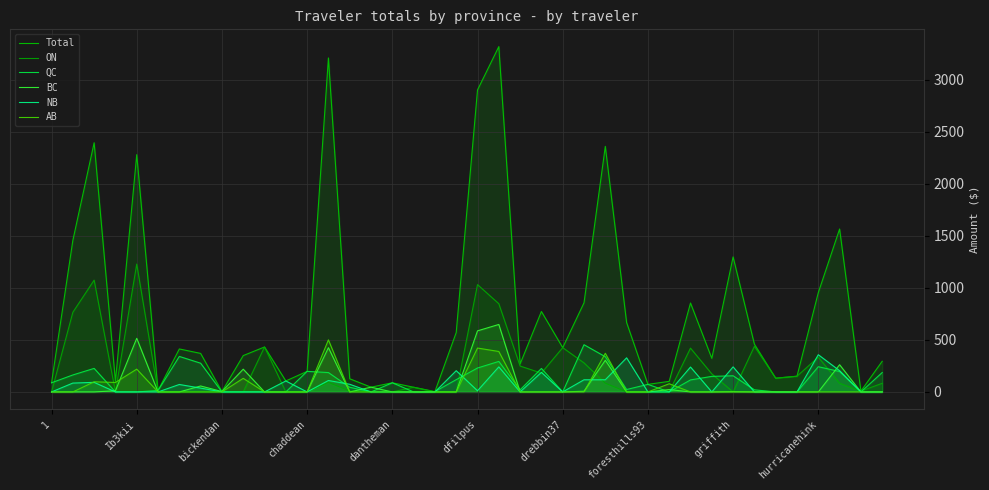

Reading left to right, what are all the values shown in this chart?

Total: 88.0	1456.9	2396.1	102.2	2281.6	14.0	413.3	370.5	3.9	349.6	432.4	105.5	197.9	3211.4	126.5	45.7	88.0	45.1	3.4	571.5	2903.7	3320.5	269.3	773.6	425.9	857.0	2361.3	667.5	72.9	101.7	855.0	323.1	1298.4	459.0	132.2	151.1	954.7	1566.8	8.1	294.7
ON: 0.0	765.7	1075.1	0.0	1229.7	0.0	0.0	0.0	0.0	0.0	432.4	0.0	0.0	92.3	7.8	0.0	0.0	45.1	0.0	0.0	1032.0	848.3	248.9	181.1	425.9	279.2	84.2	0.0	0.0	0.0	421.1	173.6	0.0	438.6	132.2	151.1	334.5	83.0	8.1	83.0
QC: 88.0	163.2	226.4	0.0	0.0	14.0	341.5	276.4	0.0	0.0	0.0	0.0	197.9	186.3	45.0	0.0	88.0	0.0	3.4	118.1	230.1	293.3	20.4	225.8	0.0	454.1	338.6	23.3	72.9	0.0	115.5	149.6	155.5	20.4	0.0	0.0	242.5	196.5	0.0	186.5
BC: 0.0	0.0	0.0	11.3	515.6	0.0	0.0	57.3	3.9	218.8	0.0	0.0	0.0	425.5	0.0	45.7	0.0	0.0	0.0	0.0	587.3	648.8	0.0	0.0	0.0	6.8	304.4	0.0	0.0	22.9	0.0	0.0	2.6	0.0	0.0	0.0	0.0	261.7	0.0	0.0
NB: 0.0	85.2	92.2	0.0	0.0	0.0	71.8	36.9	0.0	0.0	0.0	105.5	0.0	109.9	73.7	0.0	0.0	0.0	0.0	204.3	11.4	241.0	0.0	188.1	0.0	117.0	117.0	328.0	0.0	0.0	239.5	0.0	241.0	0.0	0.0	0.0	357.9	204.3	0.0	0.0
AB: 0.0	0.0	97.7	91.0	219.3	0.0	0.0	0.0	0.0	130.8	0.0	0.0	0.0	500.7	0.0	0.0	0.0	0.0	0.0	0.0	421.9	389.0	0.0	0.0	0.0	0.0	371.6	0.0	0.0	78.7	0.0	0.0	0.0	0.0	0.0	0.0	0.0	0.0	0.0	0.0